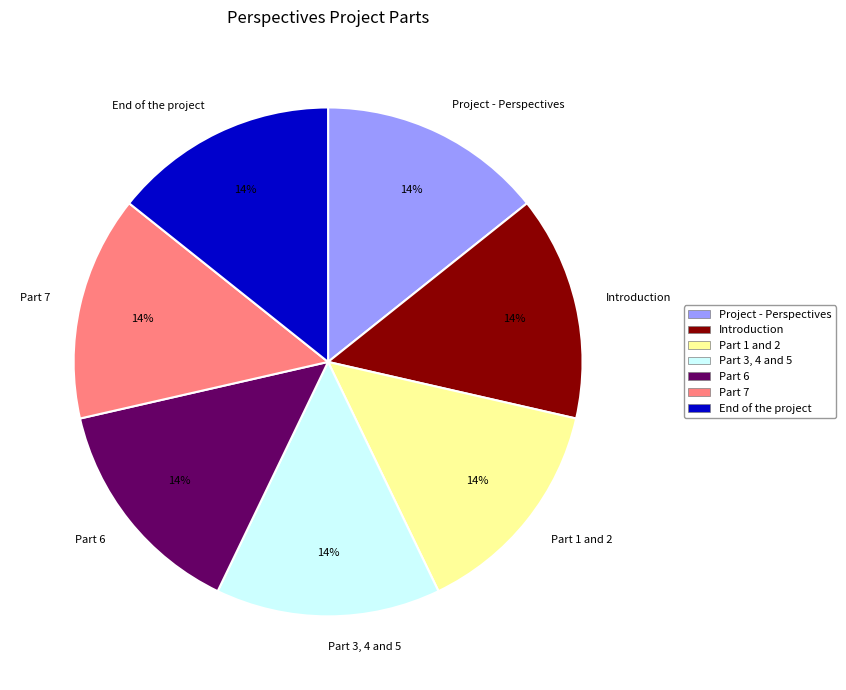

To the nearest percent, what is the combined percentage of End of the project and Part 7?

29%